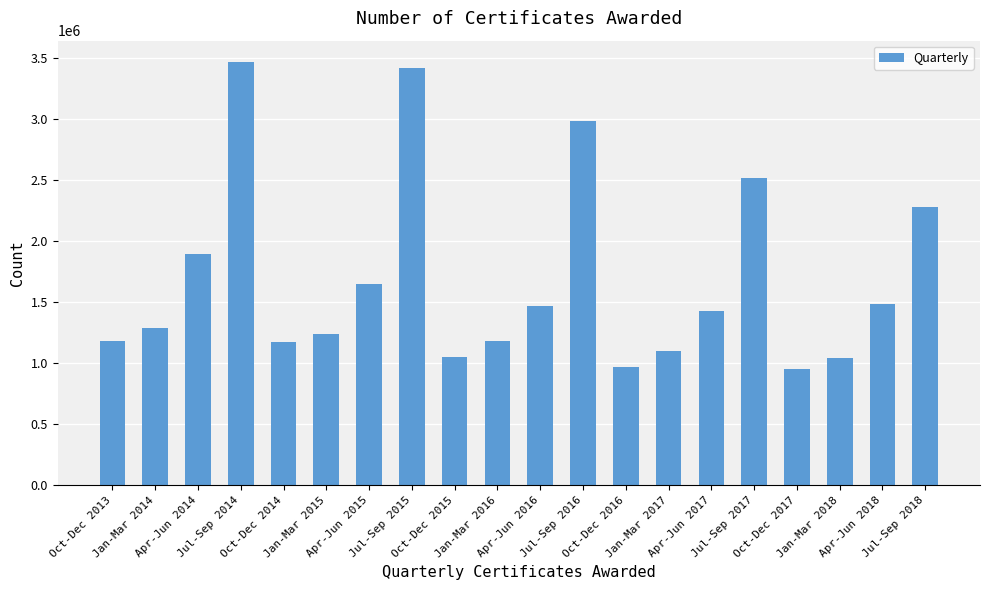

The value at Oct-Dec 2014 is 1585449. True or false?

False